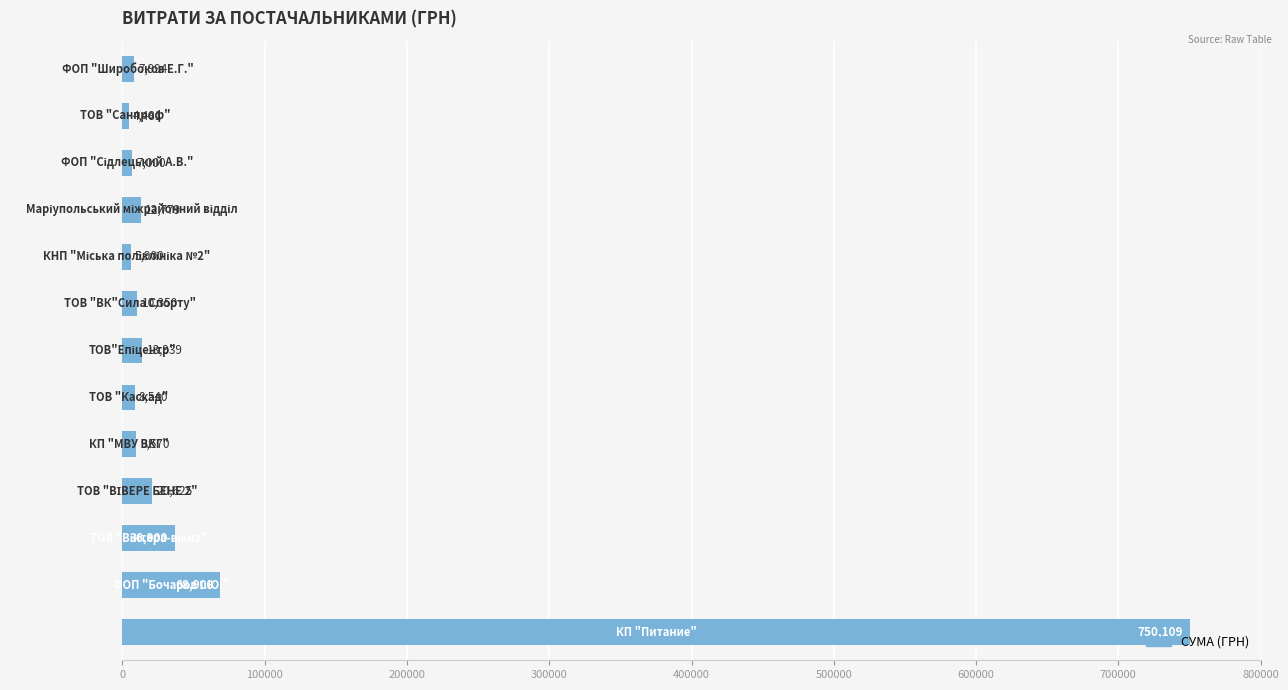

What is the greatest value displayed?

750109.4